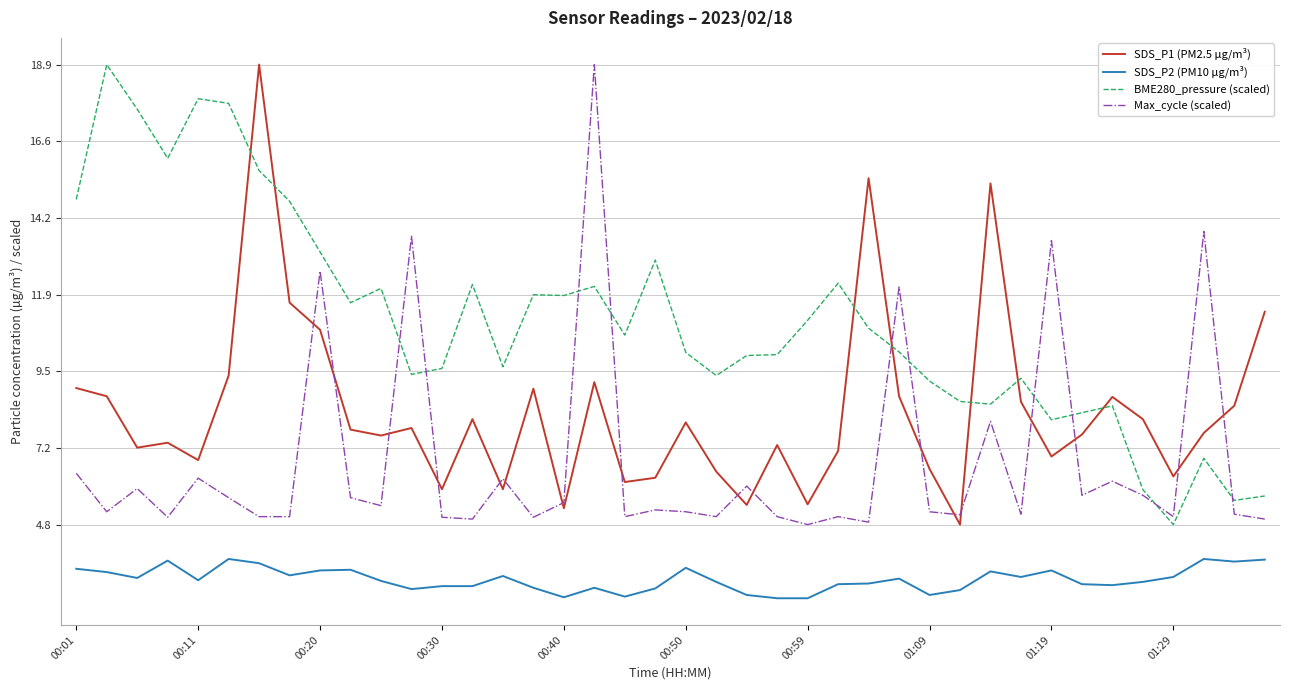

True or false: SDS_P2 (PM10 µg/m³) and SDS_P1 (PM2.5 µg/m³) intersect in this chart.

False